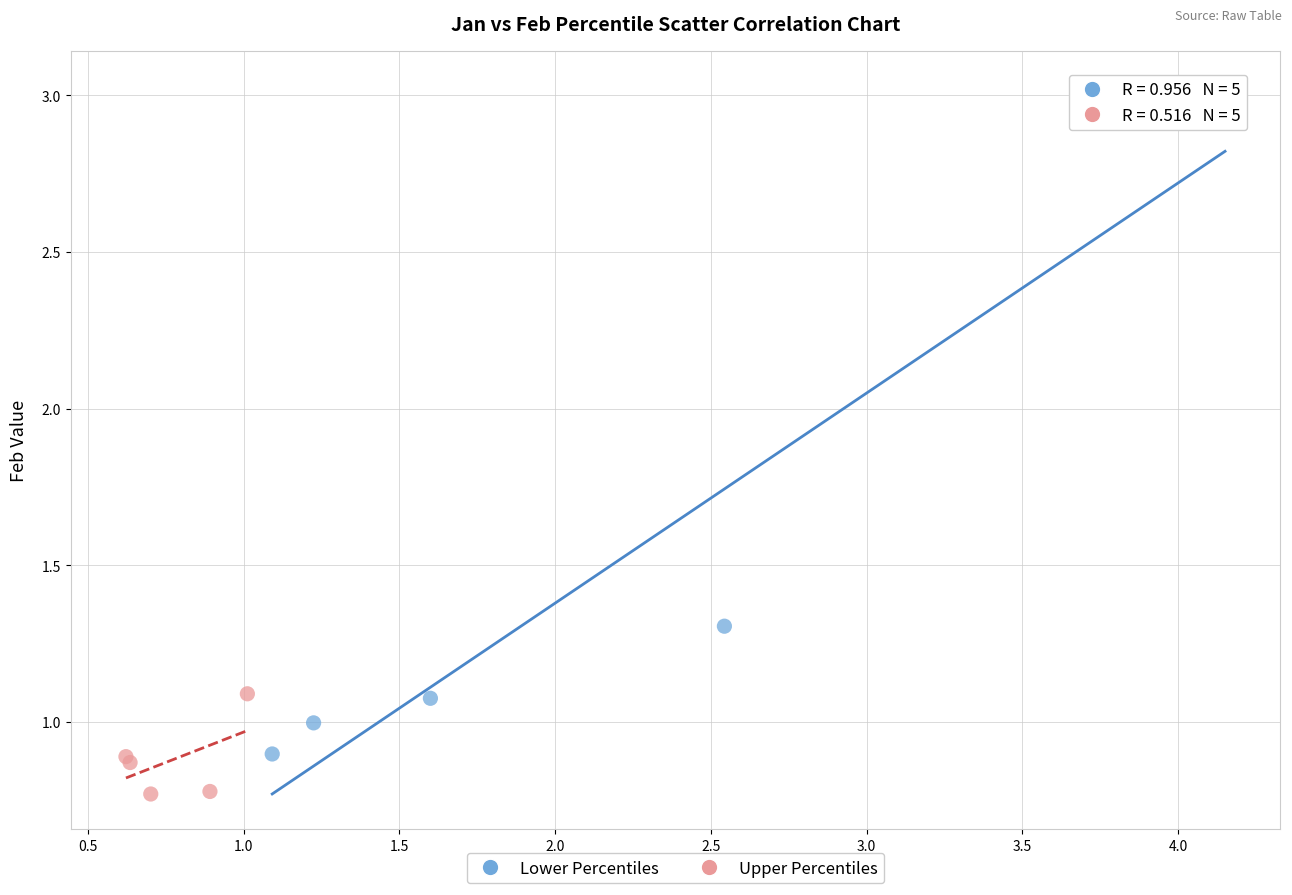

What are all the series names shown in the legend?

Lower Percentiles, Upper Percentiles